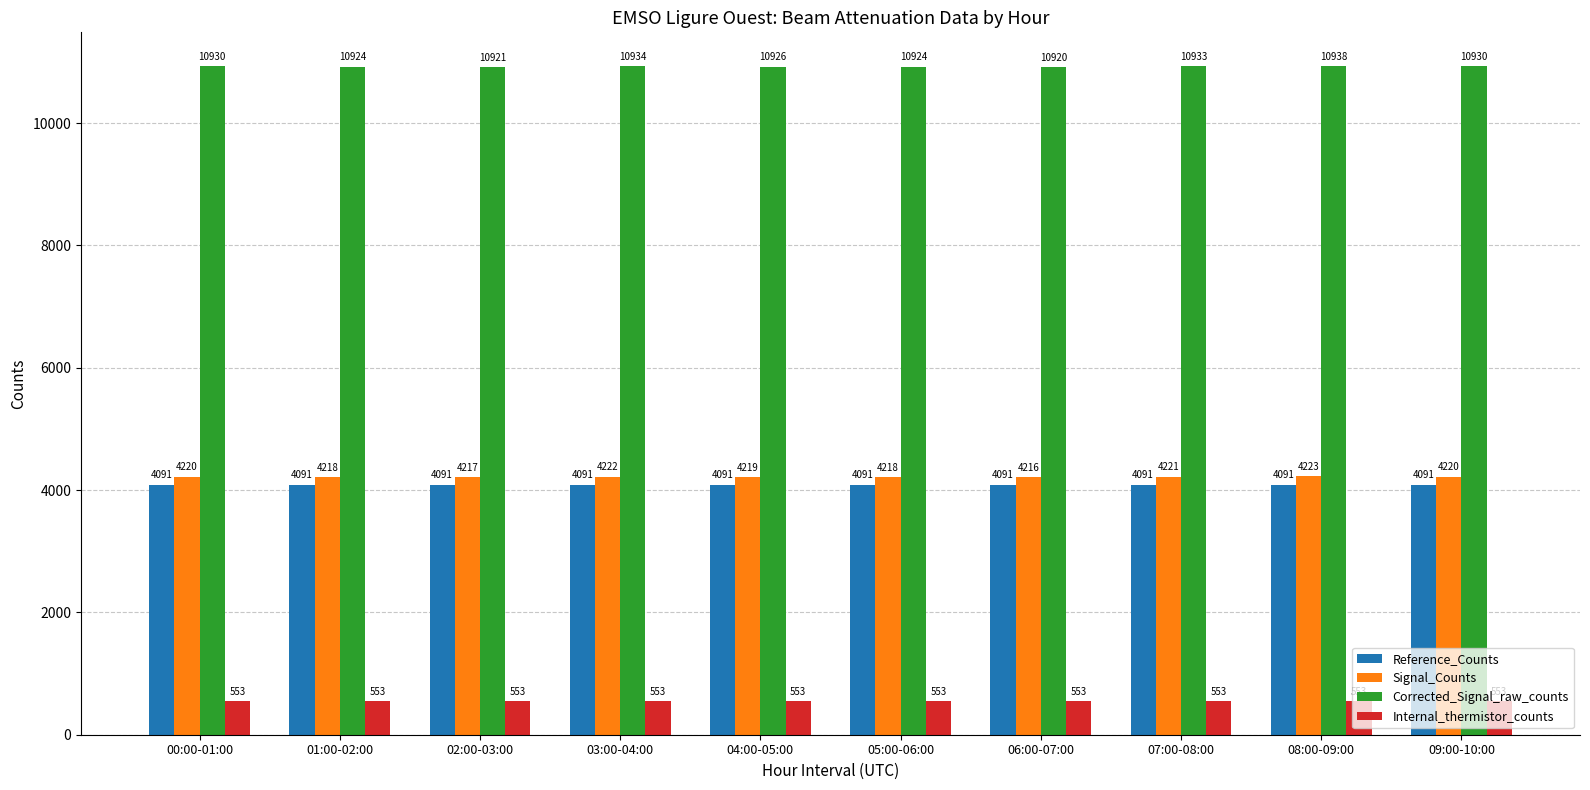

What is the label of the 6th bar from the left?

05:00-06:00